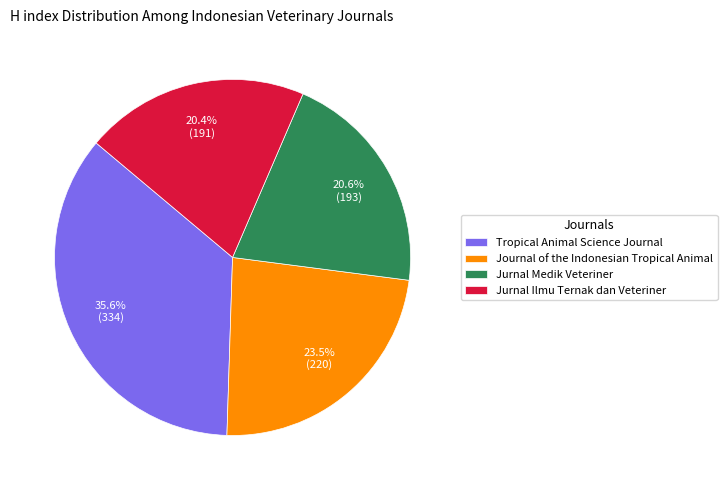

Count the number of slices in the pie.

4